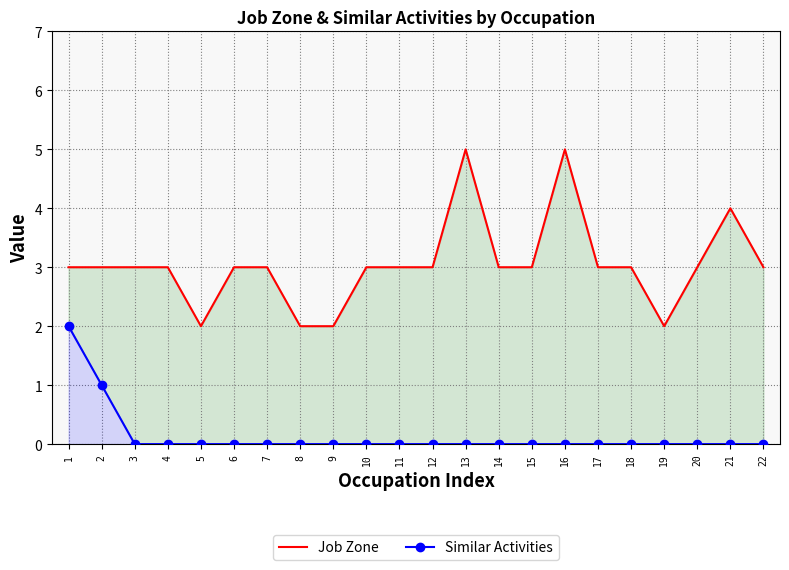

True or false: Similar Activities and Job Zone cross at least once.

False